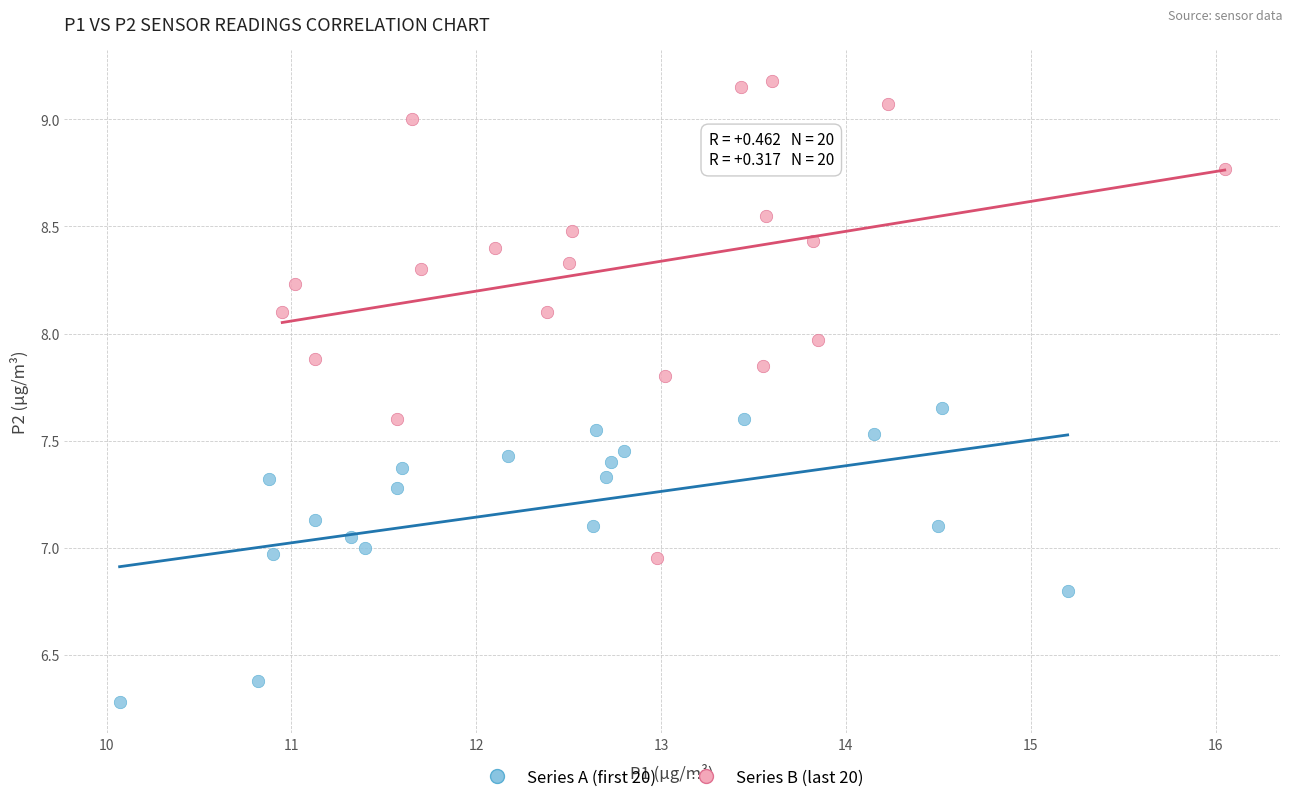

Which series has the largest Y range (max minus min)?

Series B (last 20)